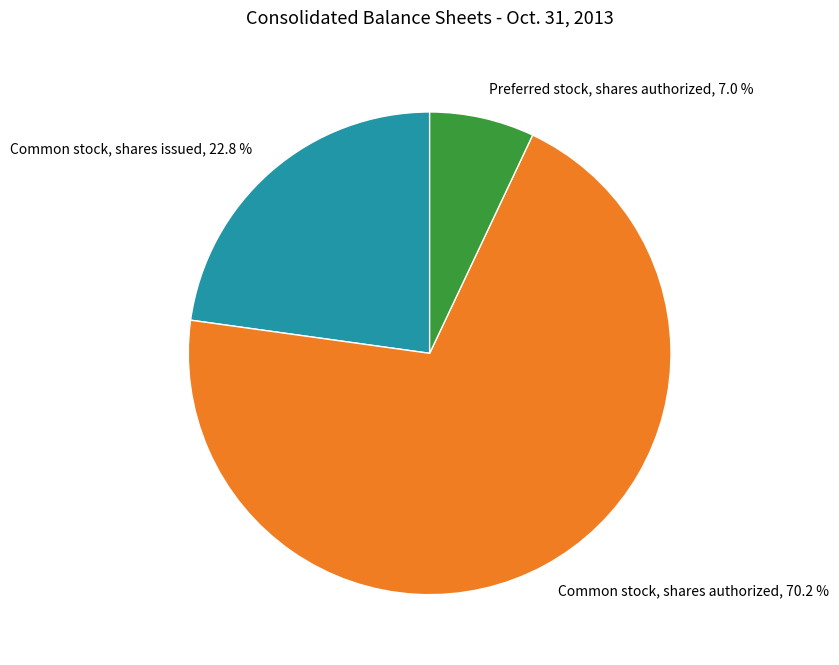

True or false: Common stock, shares authorized accounts for 60% of the total.

False